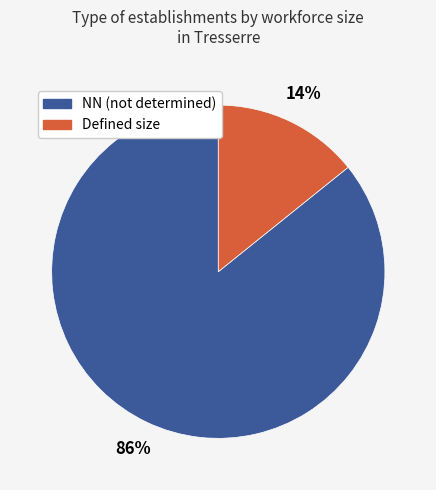

Does any single category account for the majority?

Yes